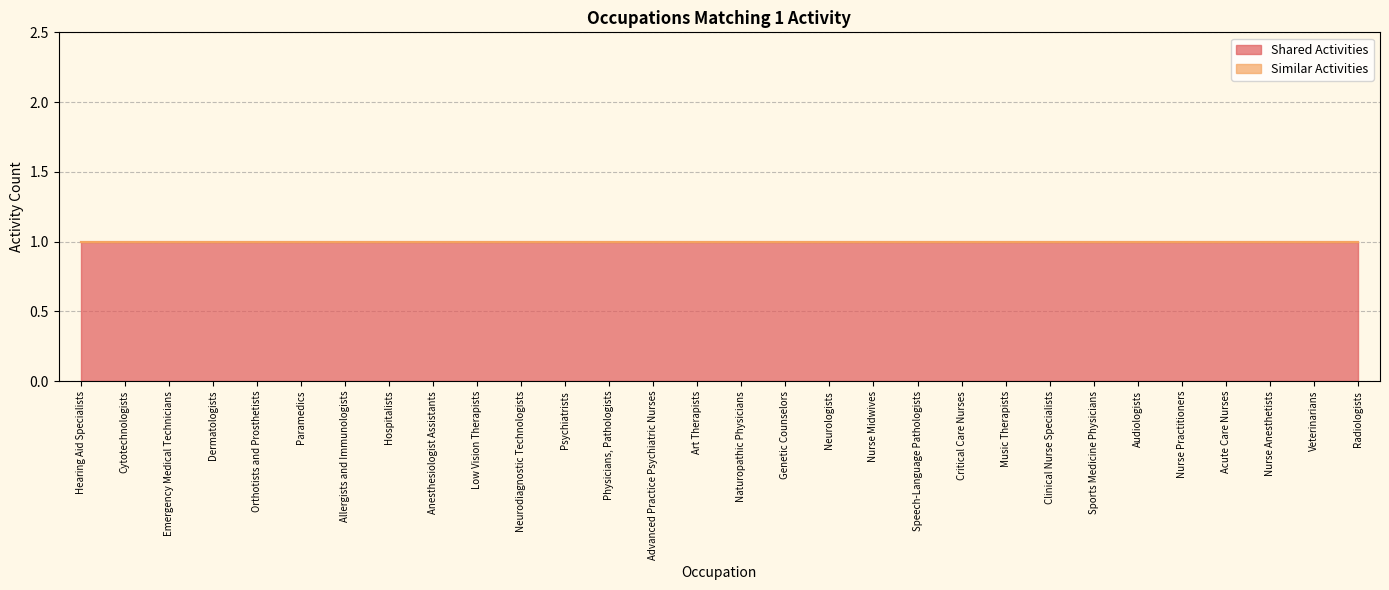

The value of Shared Activities at Physicians, Pathologists is 1. True or false?

True